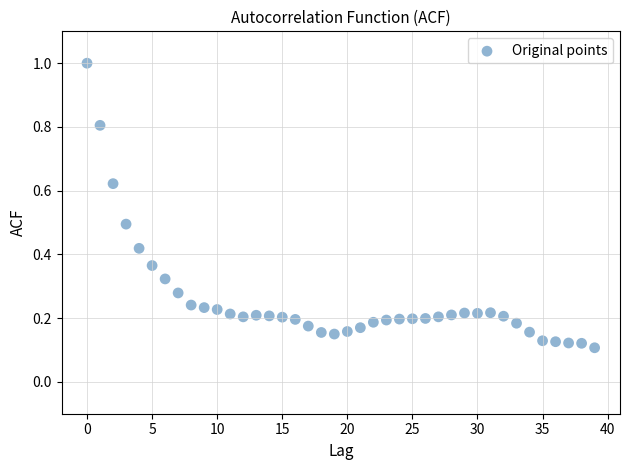

What is the range of Y values (max minus min)?

0.9